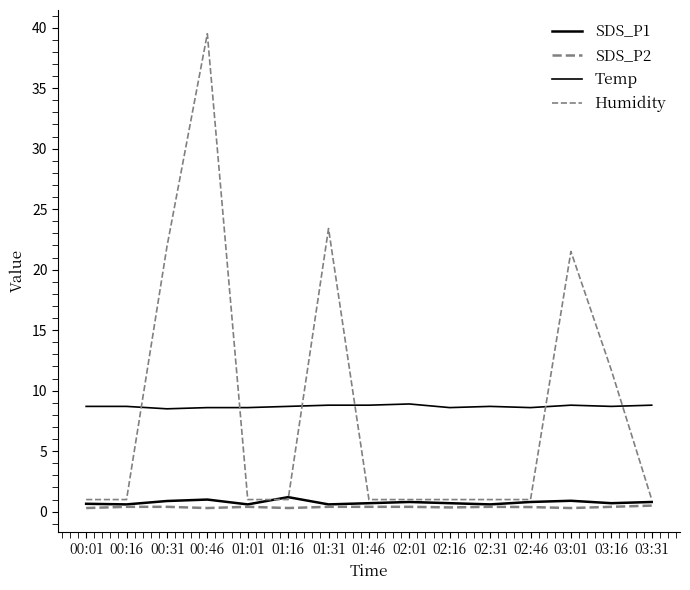

How many lines are shown in the chart?

4